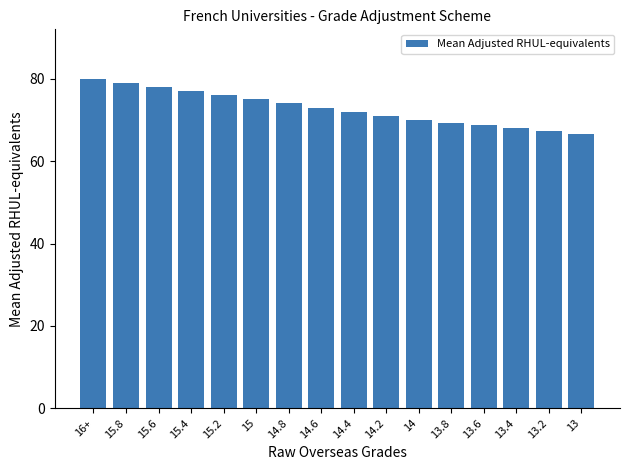

What is the change in value from 15.8 to 15.2?

-3.0